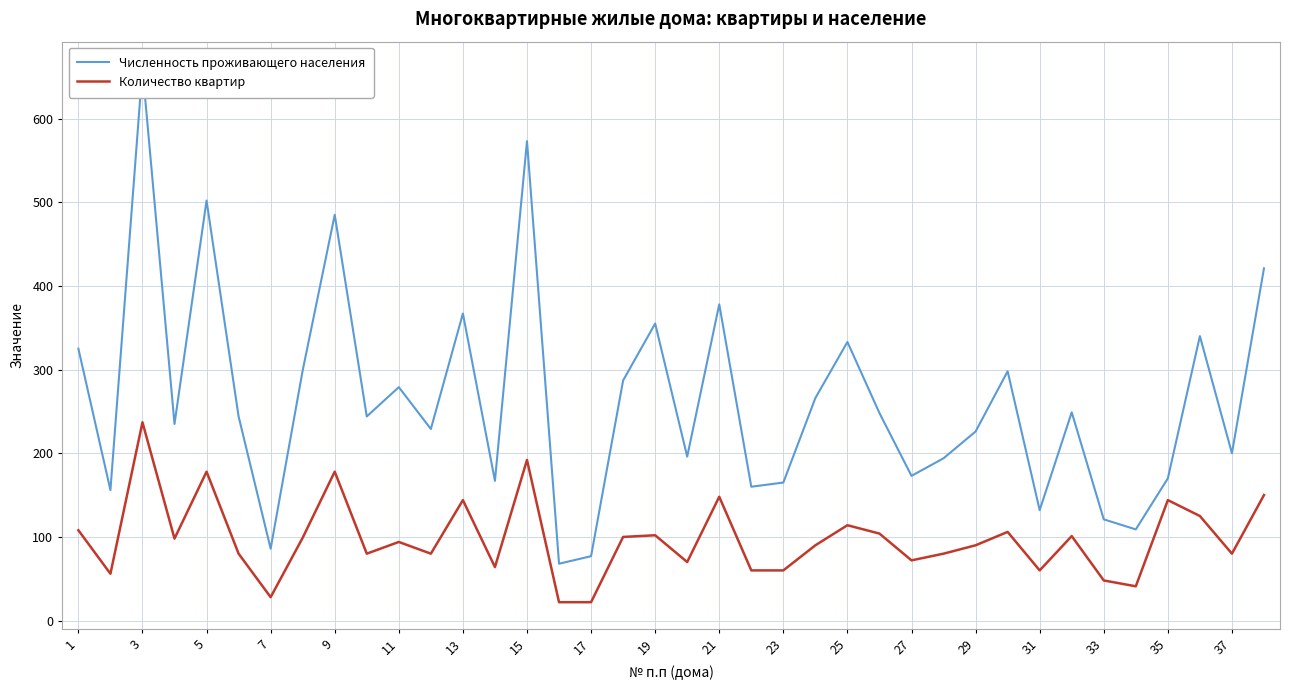

Rank the series by their average value, from lowest to highest.

Количество квартир, Численность проживающего населения